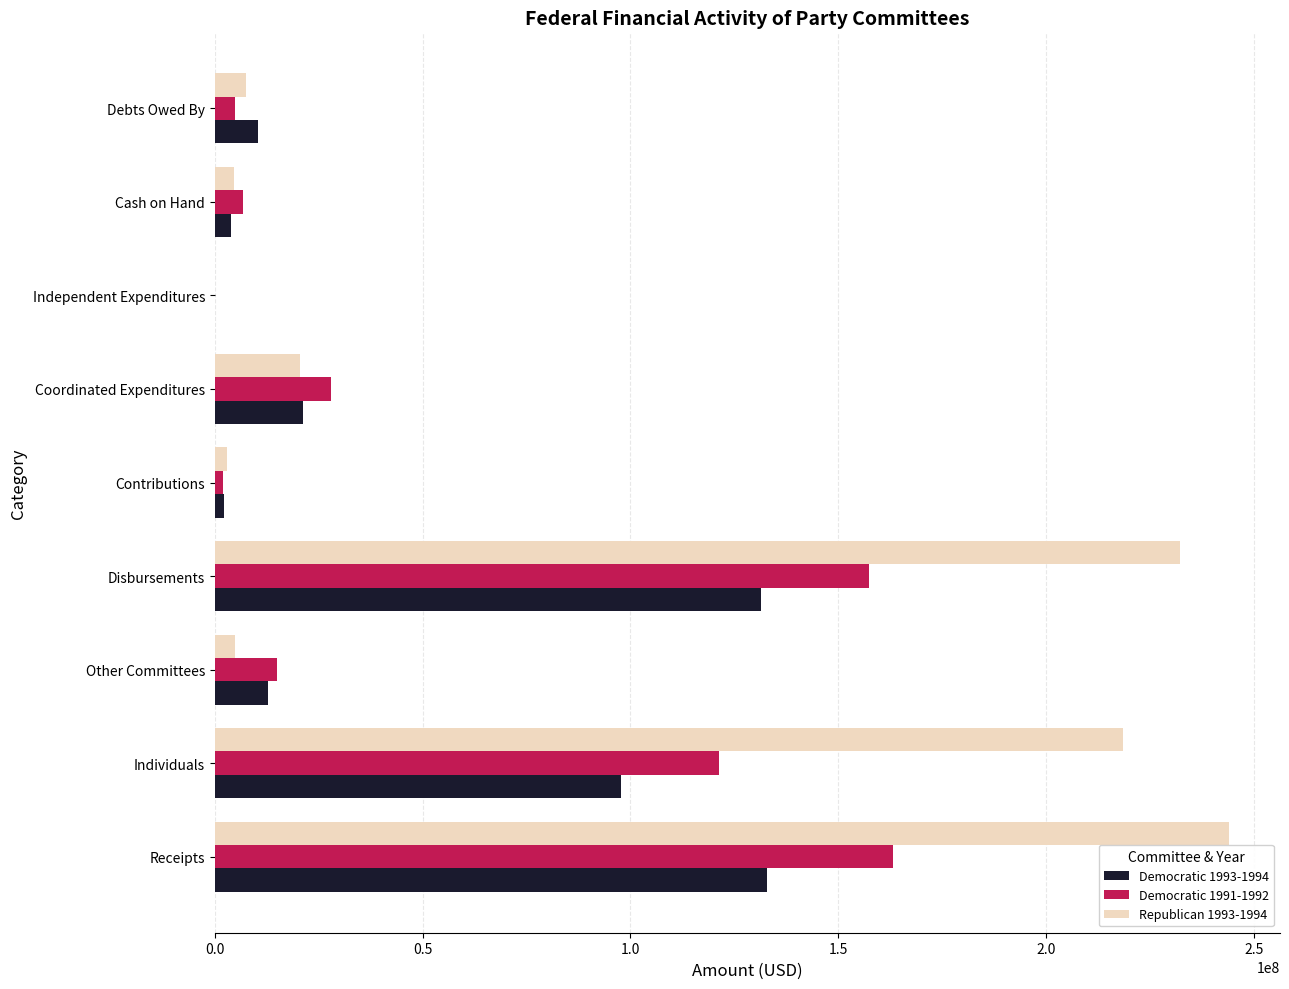

What is the greatest value displayed?

244101180